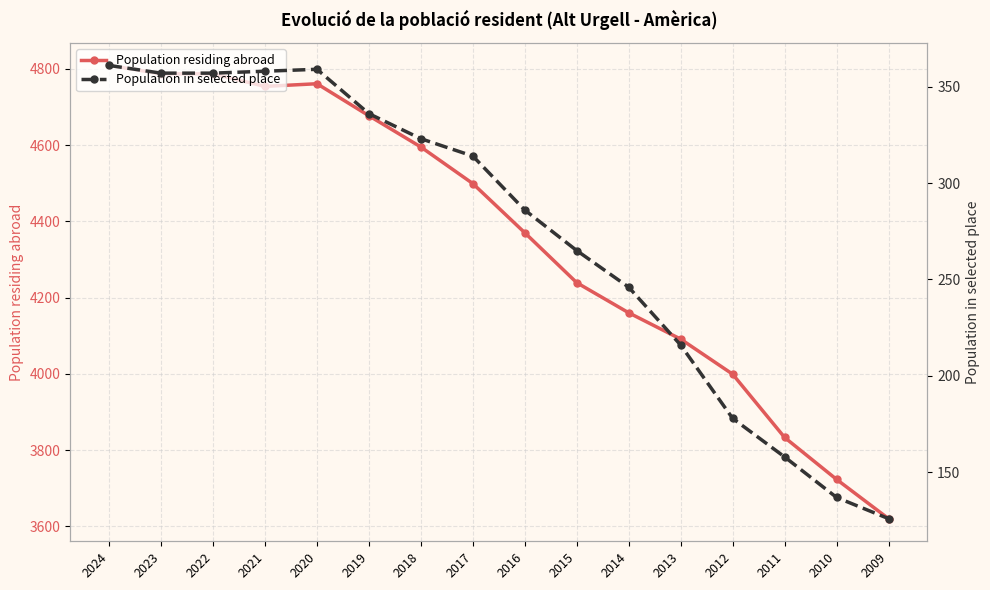

True or false: Population residing abroad and Population in selected place intersect in this chart.

False